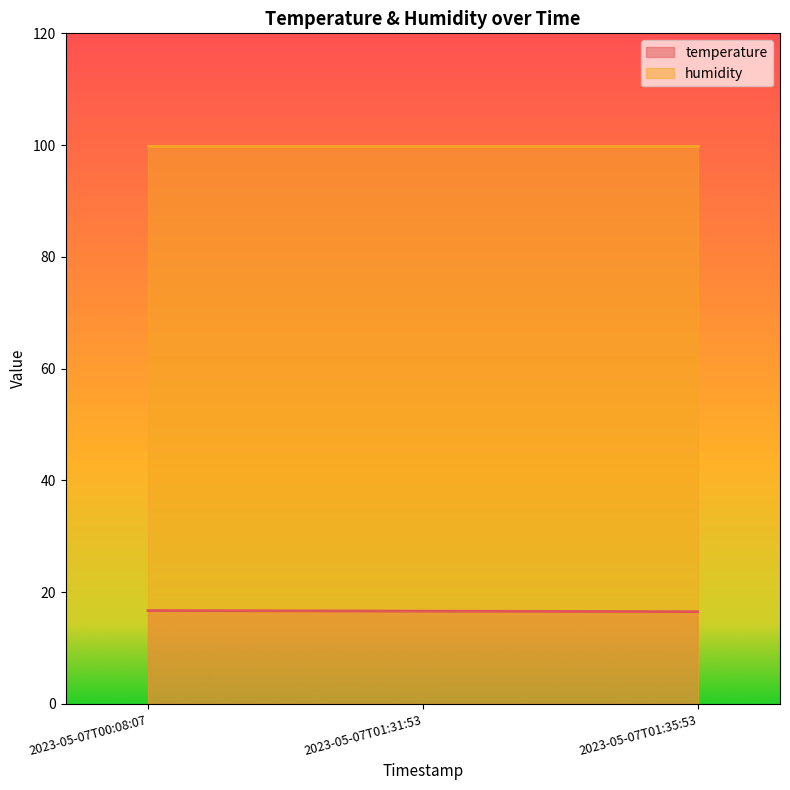

Between 2023-05-07T01:31:53 and 2023-05-07T01:35:53, which is larger?

2023-05-07T01:31:53